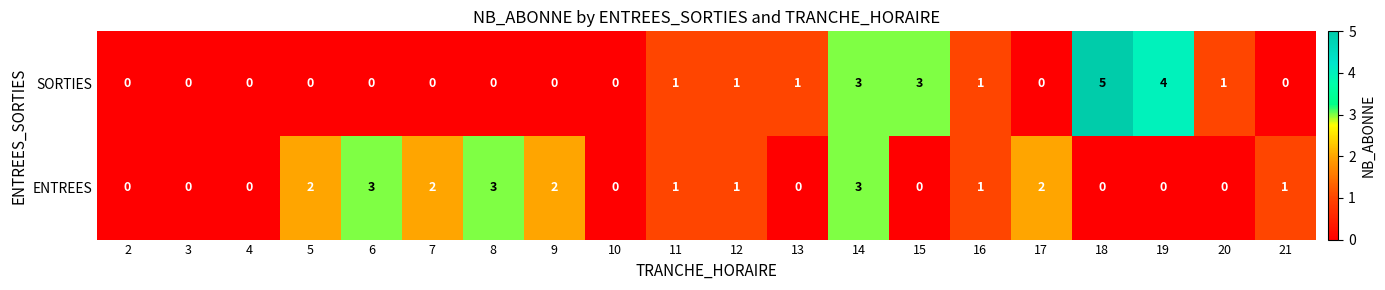

Between 7 and 14, which series saw the biggest shift?

SORTIES